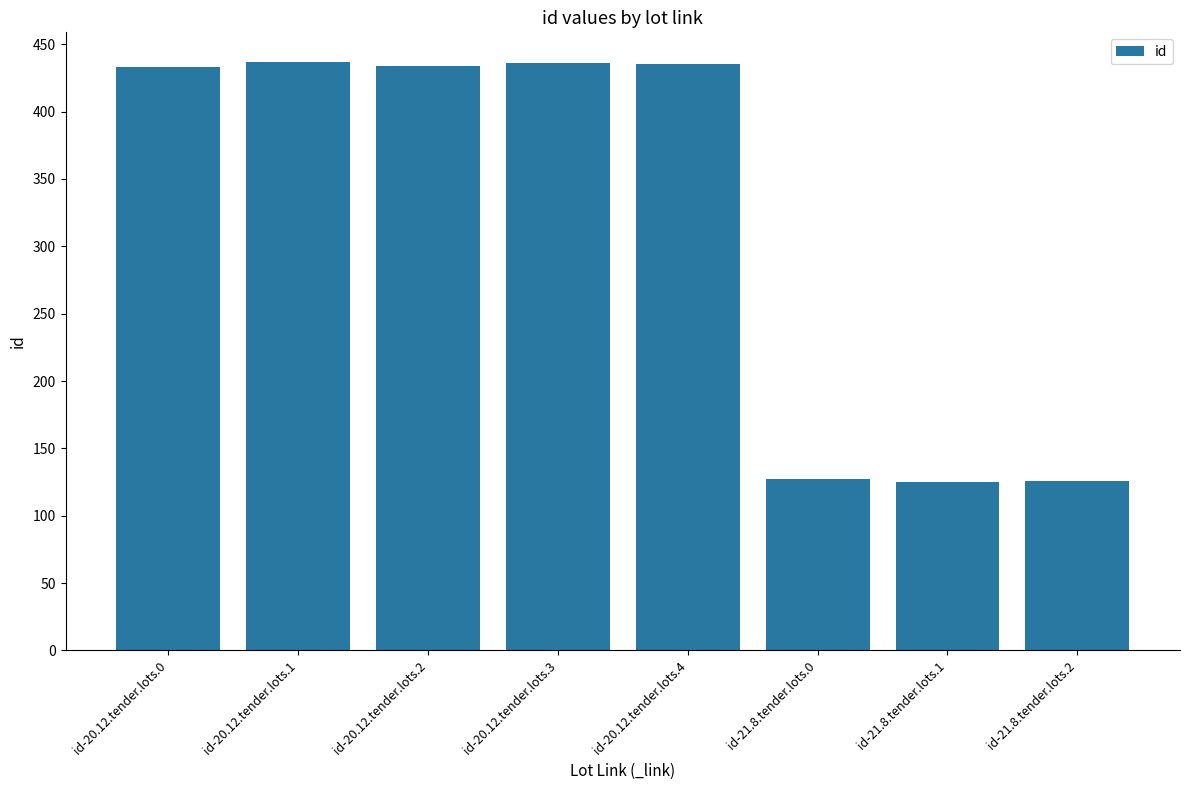

What is the value of the 5th bar from the left?

435